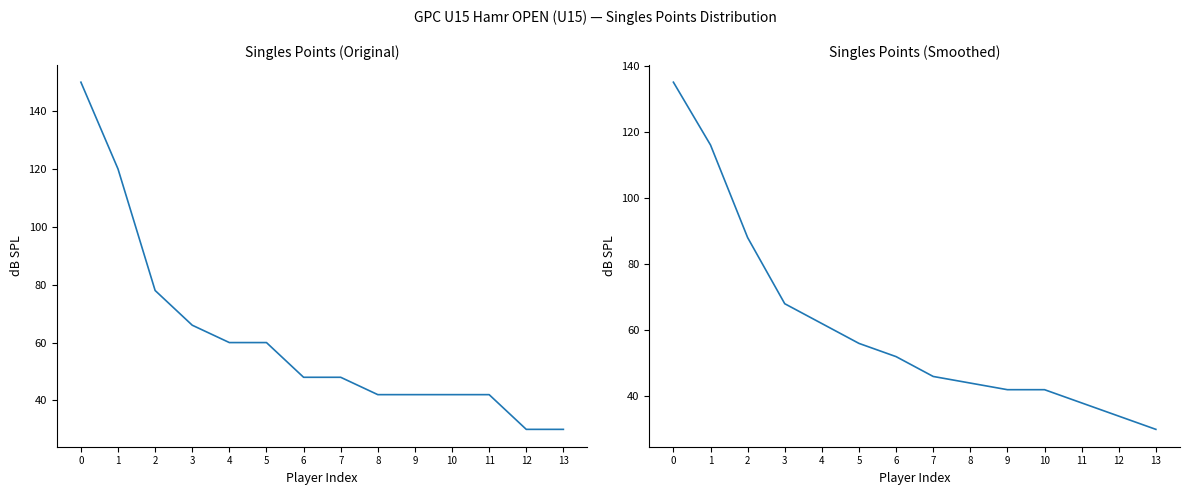

How many intersections are there between Singles Points (Smoothed) and Singles Points?

6